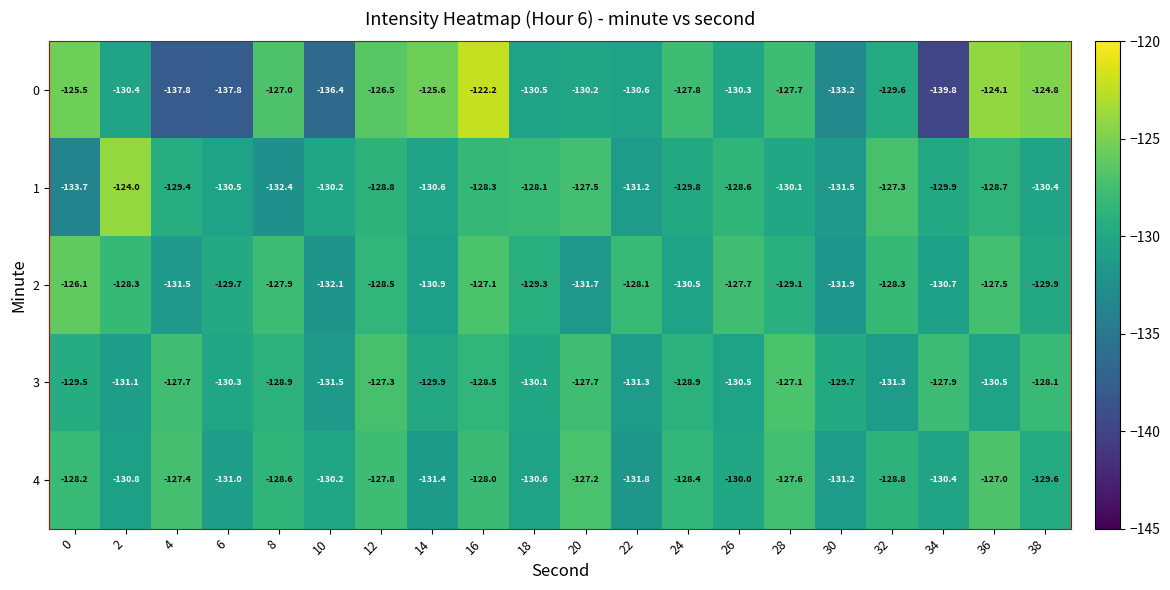

At which label does 4 first exceed -128?

4